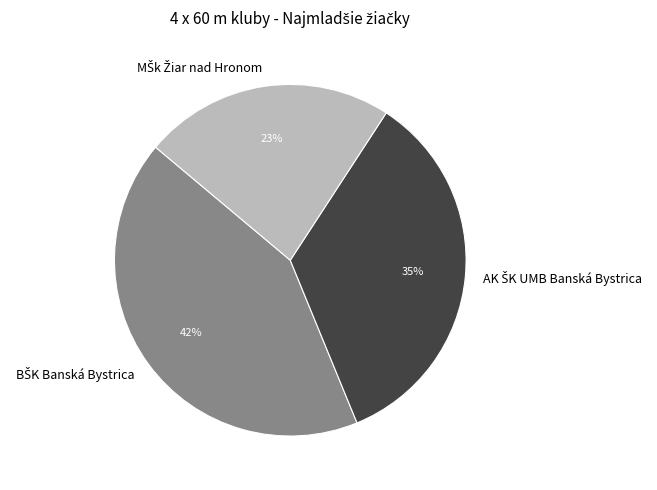

Does any single category account for the majority?

No